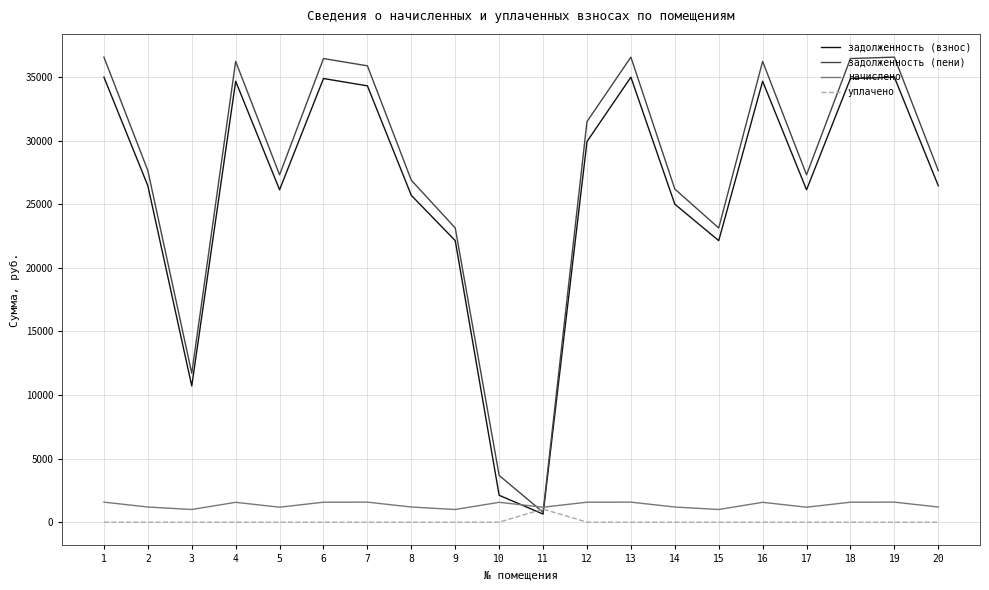

Does the chart display data point markers on the line(s)?

No